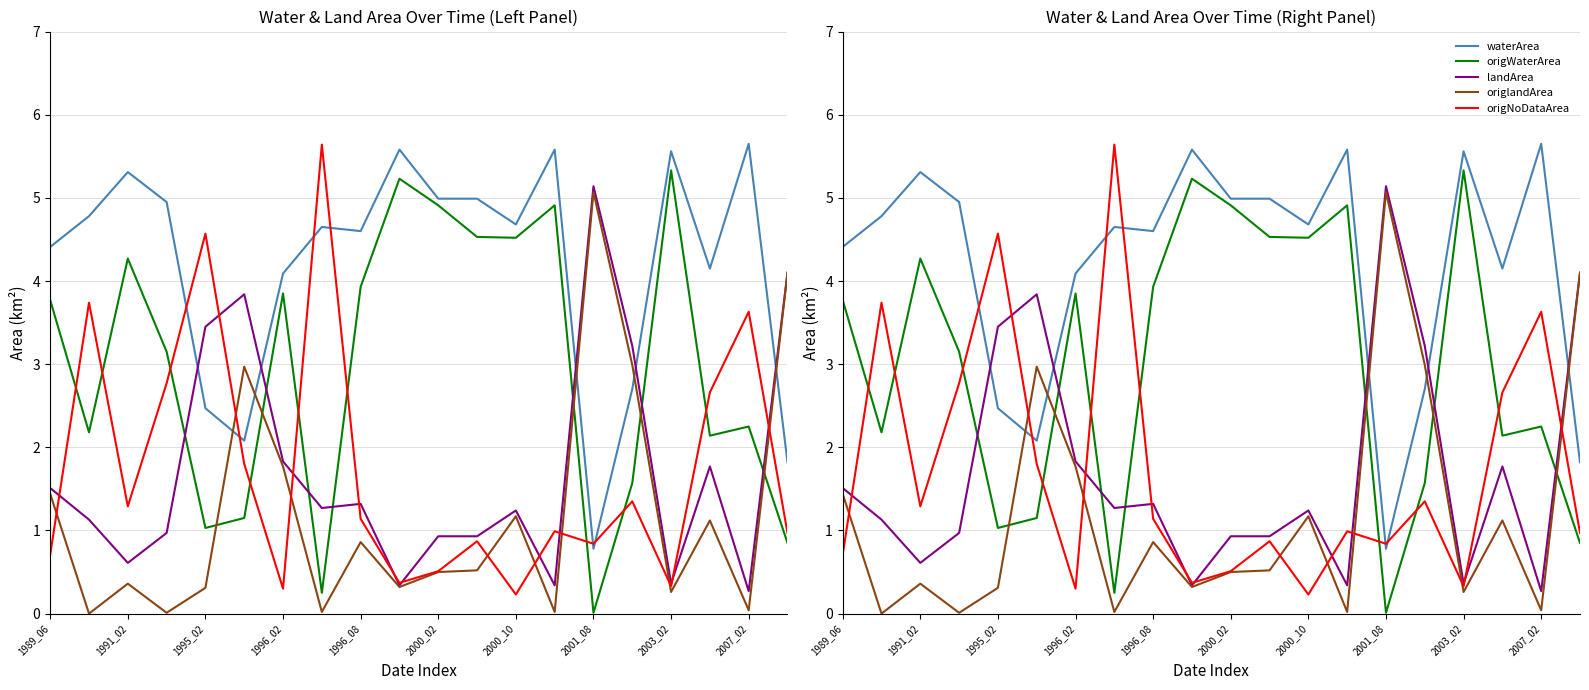

What position from the right is 19?

1